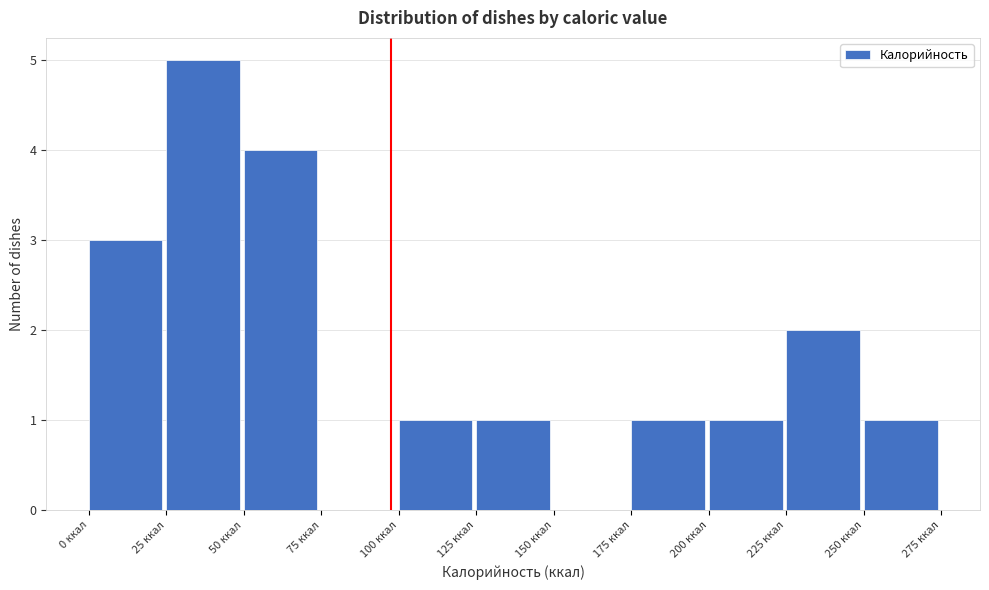

How tall is the bar that spans 200 to 225 on the x-axis? The values are not printed on the chart, so give them approximately, as read against the axis.

1